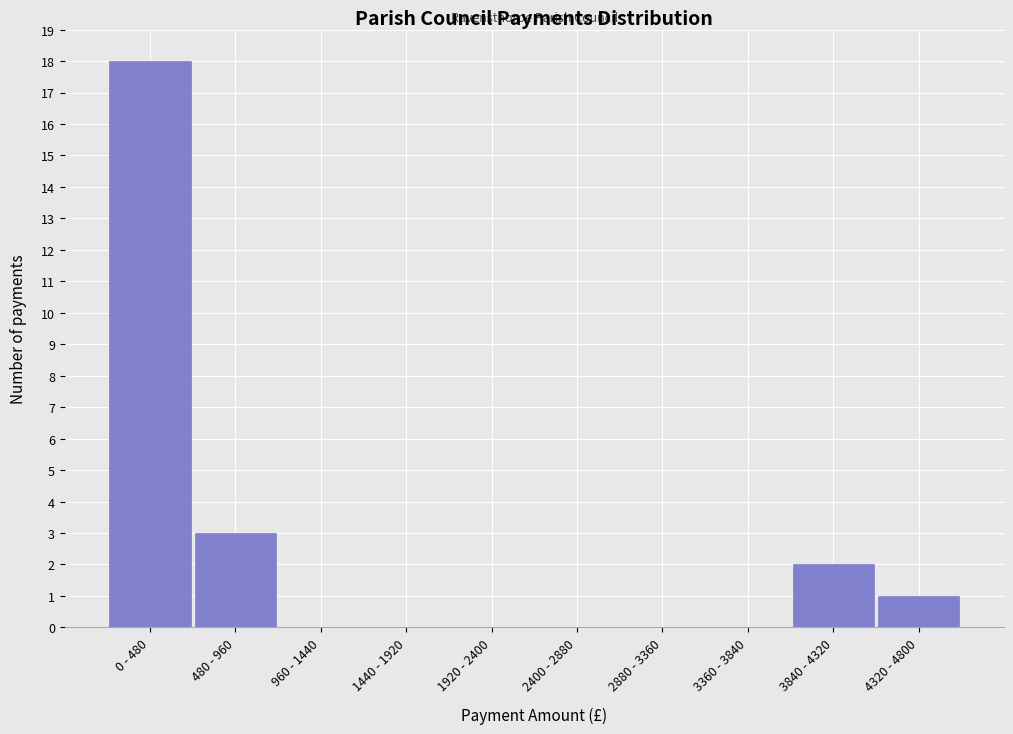

Reading left to right, list all the values displayed in this chart.

0 - 480=18	480 - 960=3	960 - 1440=0	1440 - 1920=0	1920 - 2400=0	2400 - 2880=0	2880 - 3360=0	3360 - 3840=0	3840 - 4320=2	4320 - 4800=1